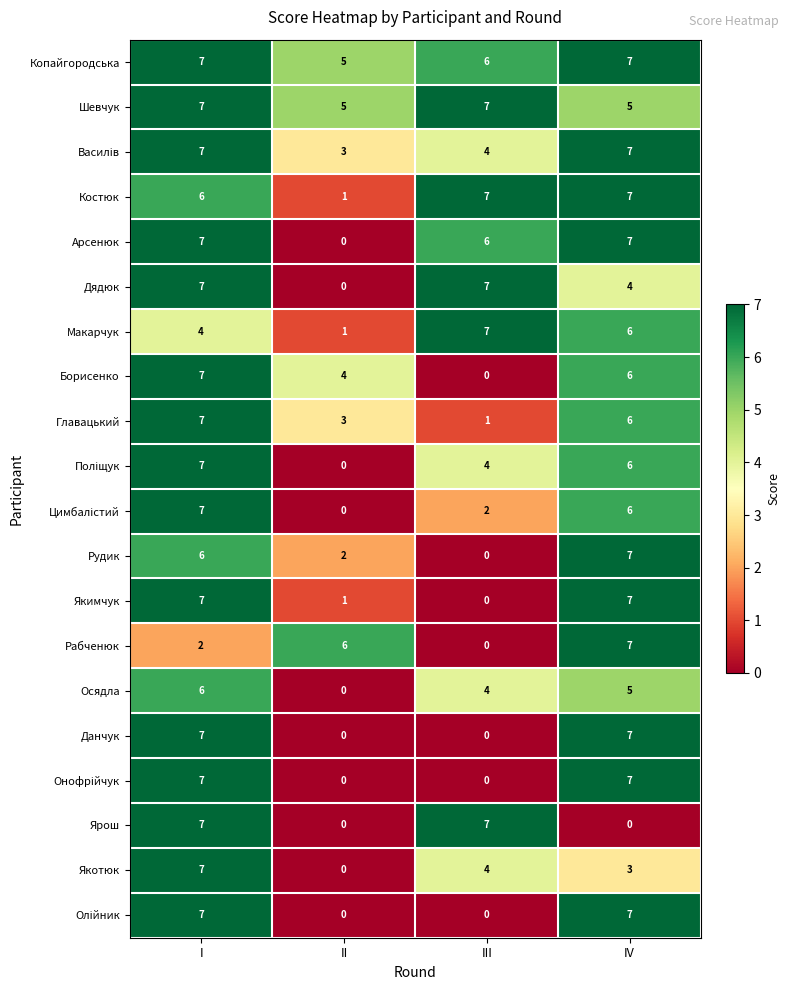

Which series has the largest total across all categories?

Копайгородська